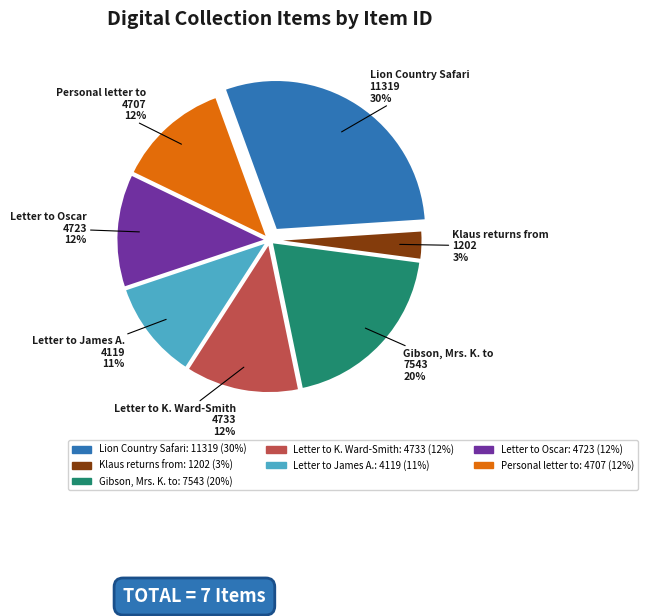

How many slices are in this pie chart?

7